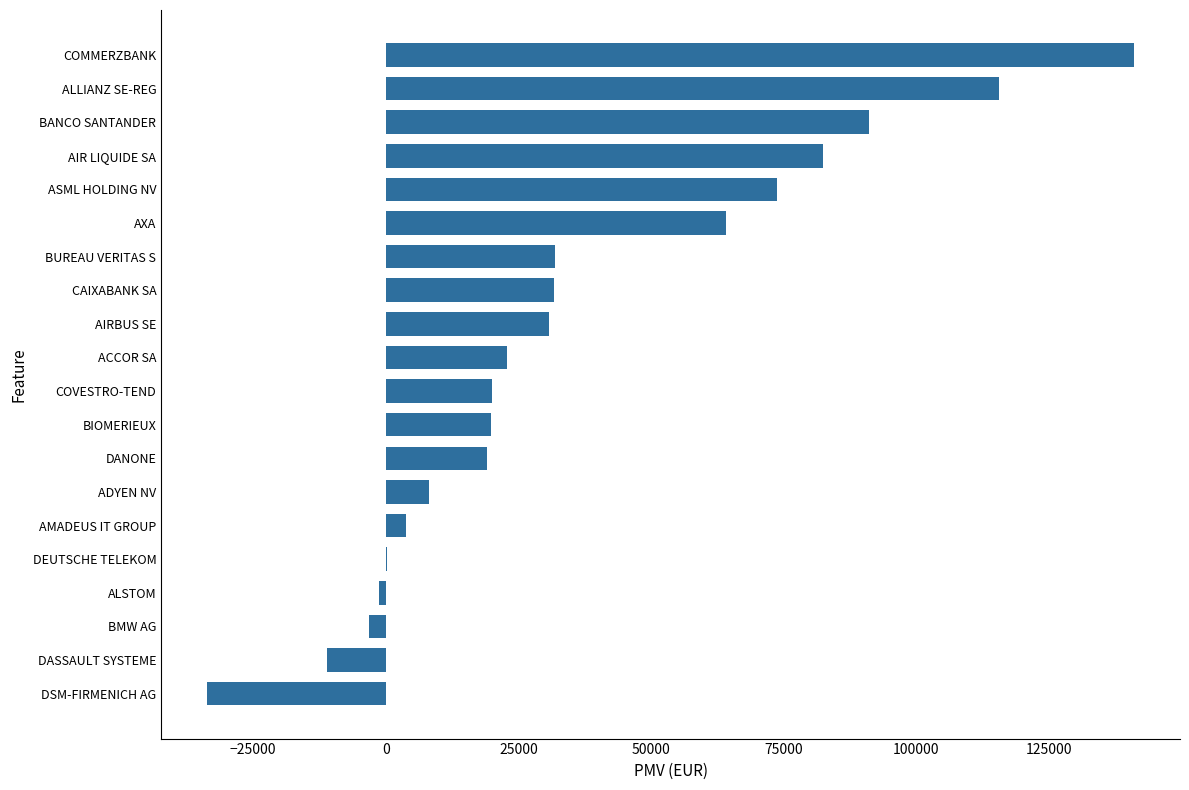

How many categories are shown in the chart?

20